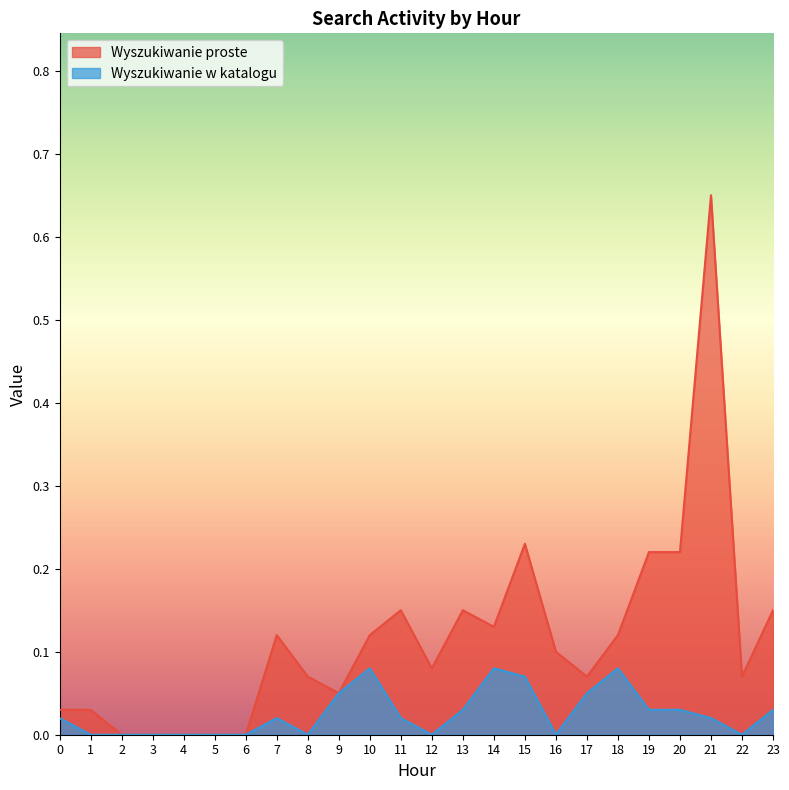

At which category does the chart reach its peak across all series?

21